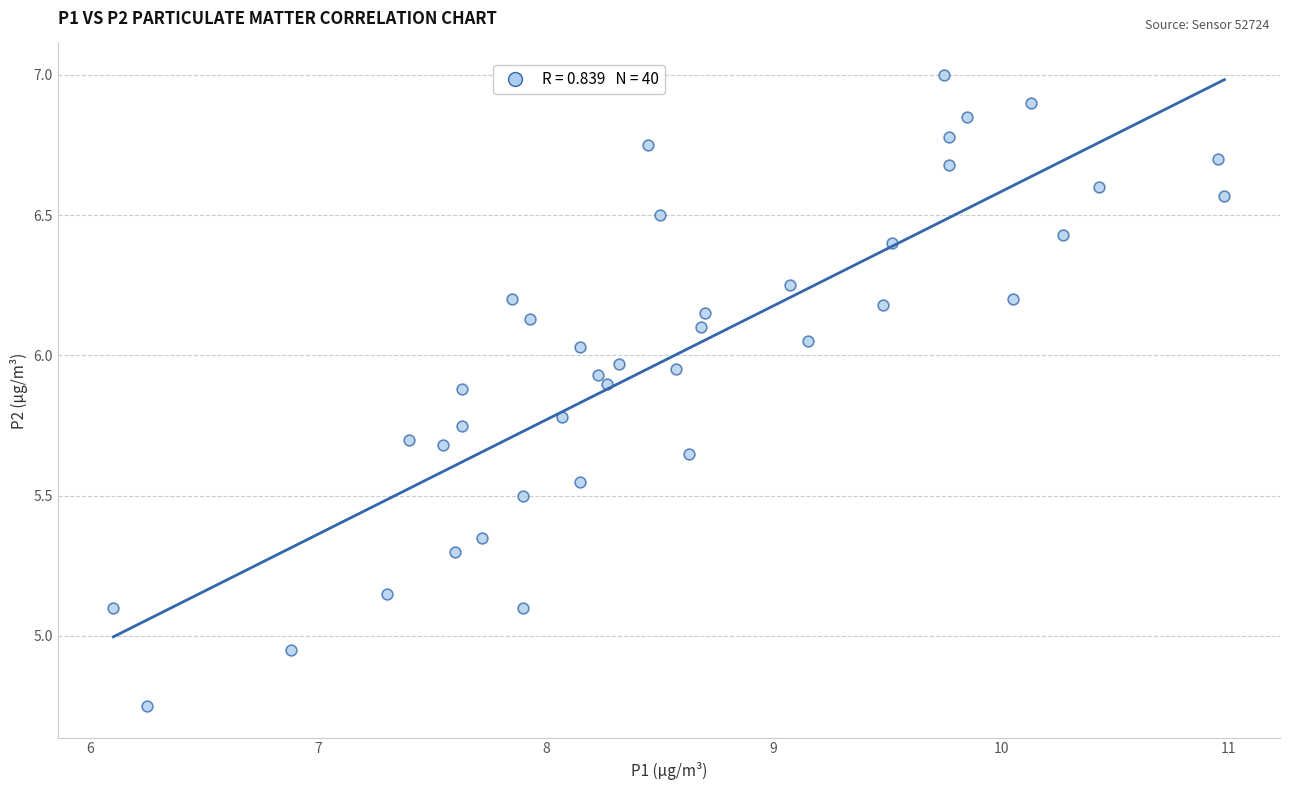

What is the range of X values (max minus min)?

4.9